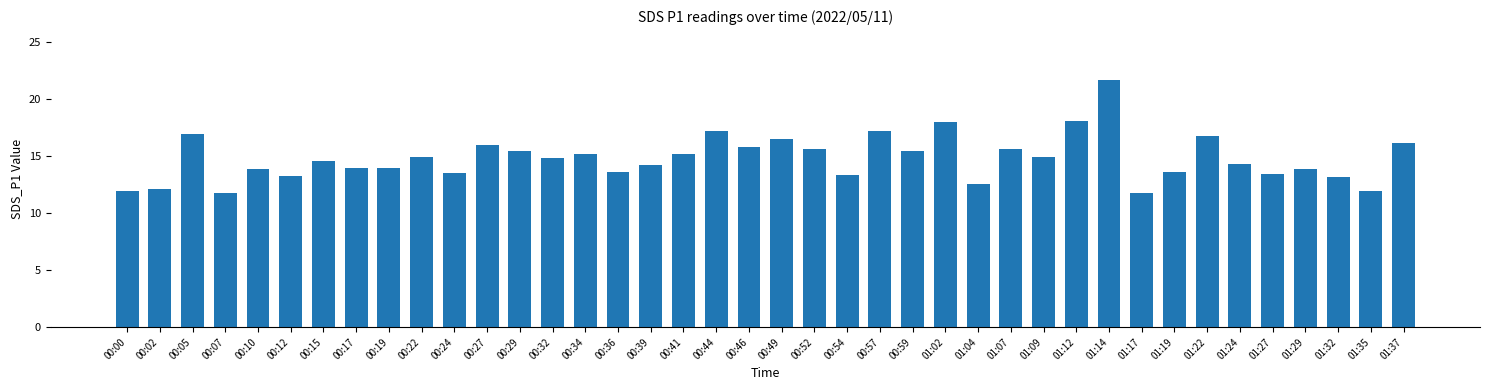

What is the difference between the values at 00:44 and 01:35?

5.3